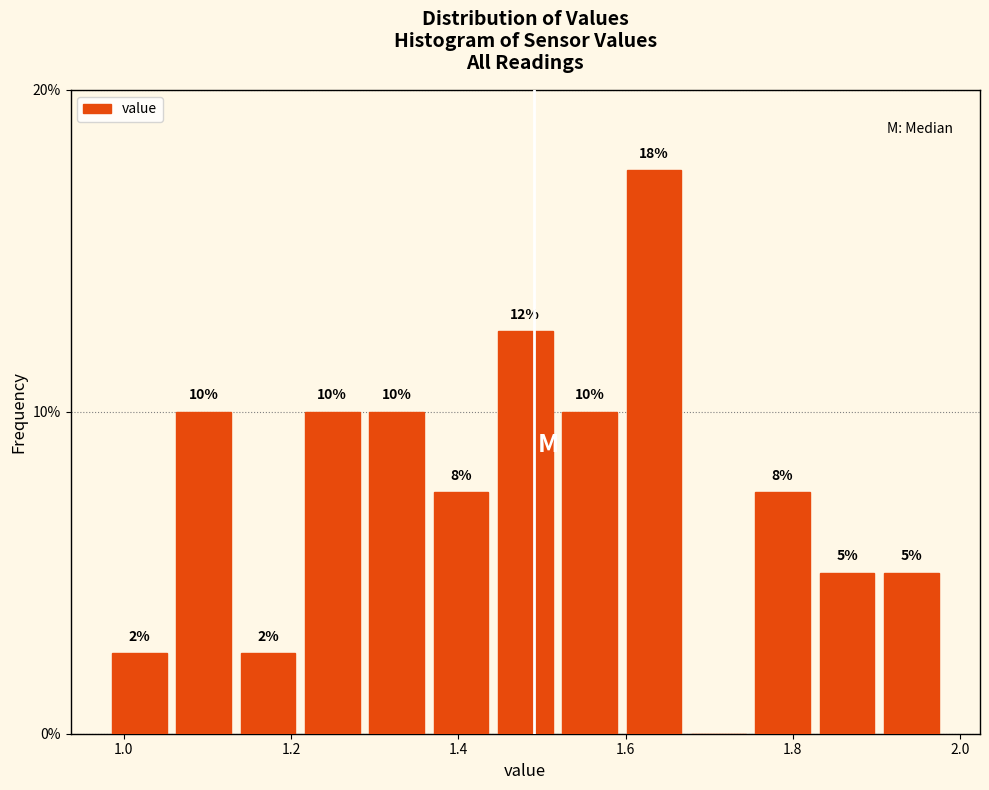

Read against the x-axis, roughly where is the centre of the tallest bar?

1.64